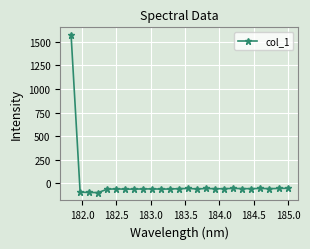

What is the value of the 13th point from the left?

-55.6